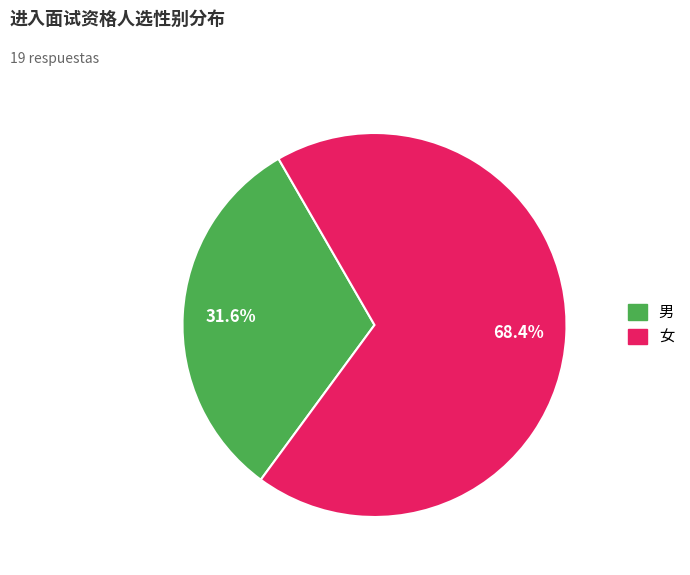

Which slice is the largest?

女